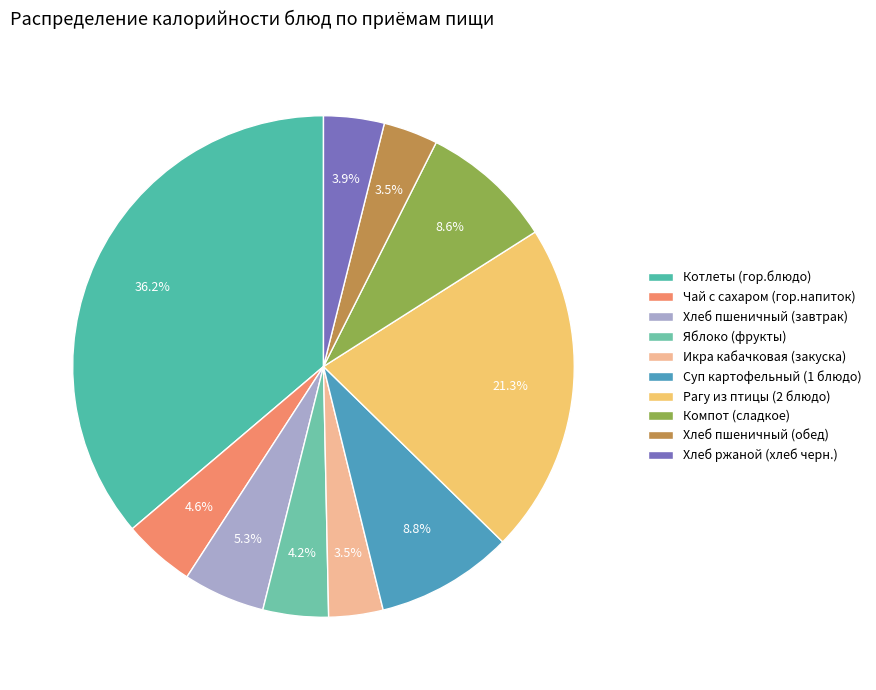

Which category has the biggest portion of the pie?

Котлеты (гор.блюдо)